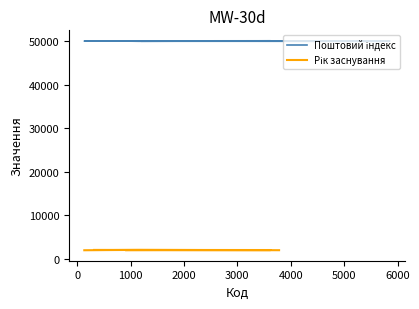

What is the value of the Поштовий індекс point at the 2nd from the left?

50005.0